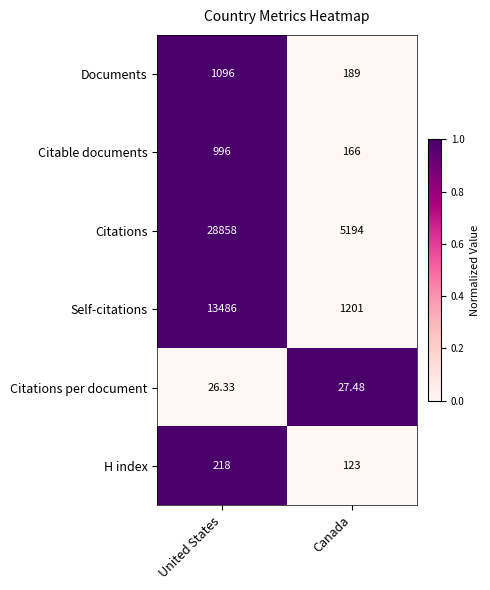

At which category does the chart reach its peak across all series?

United States